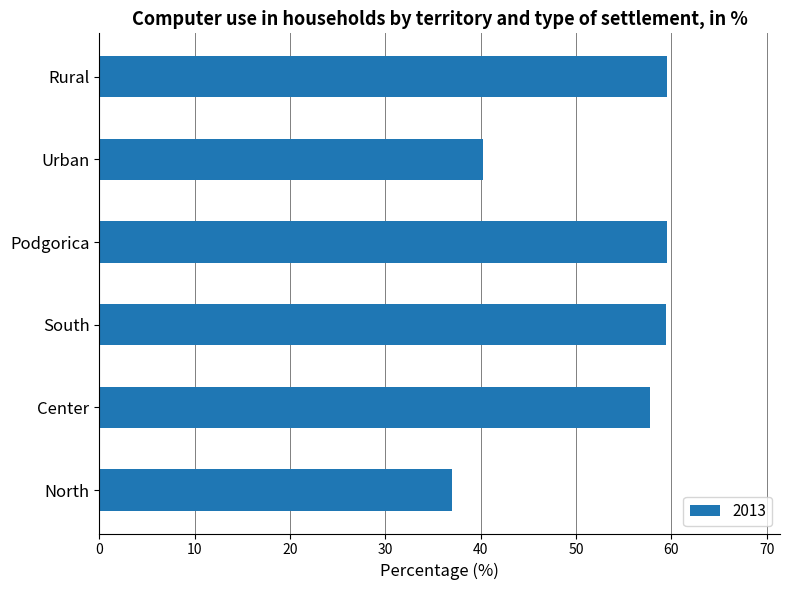

Approximately how many times larger is the value at North compared to Center?

0.6